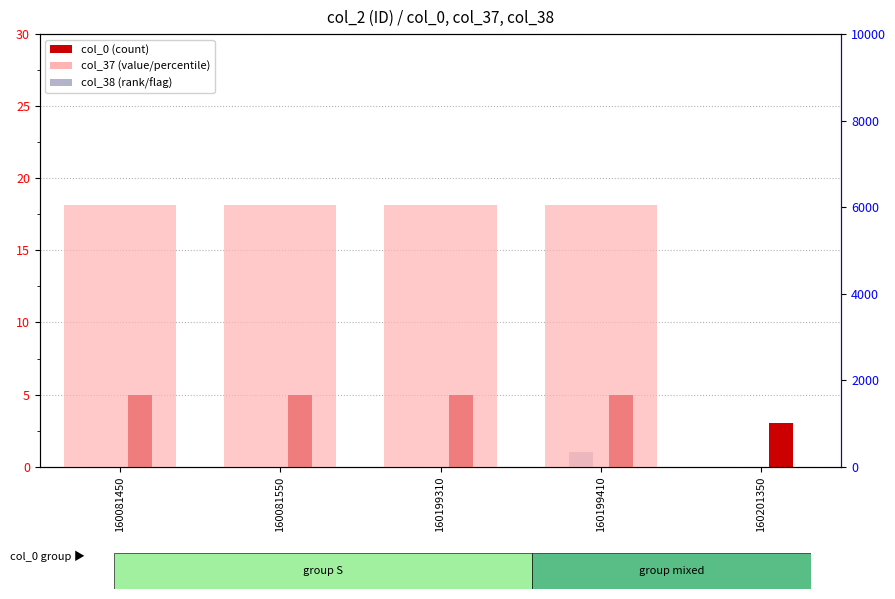

At which category is the sum across all series the highest?

160199410